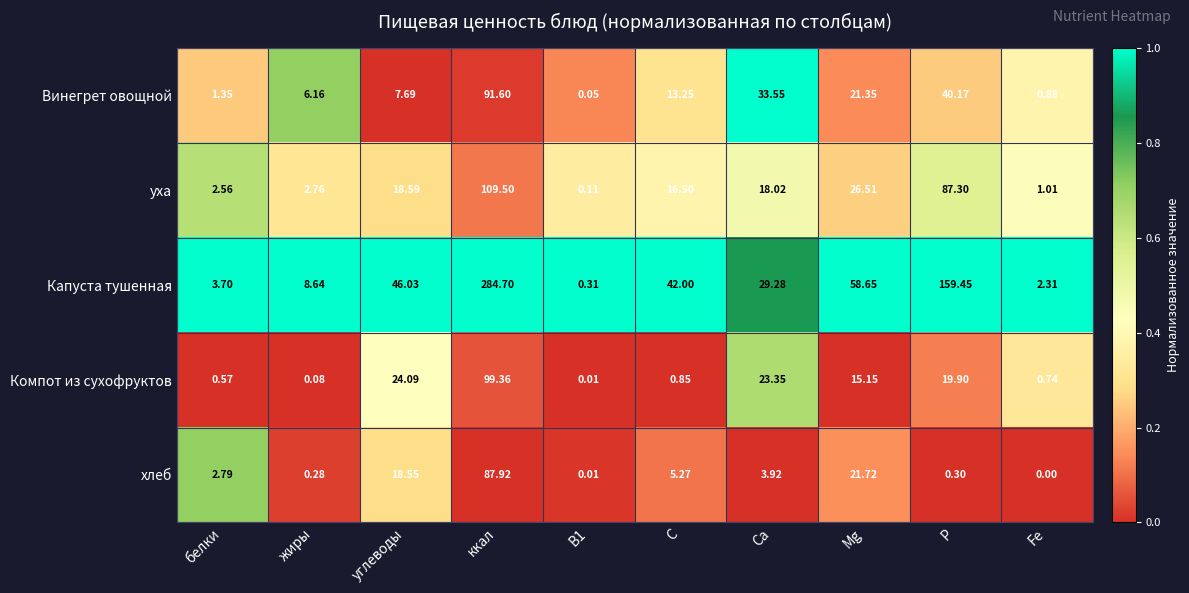

Which series has the largest range (max minus min)?

Капуста тушенная